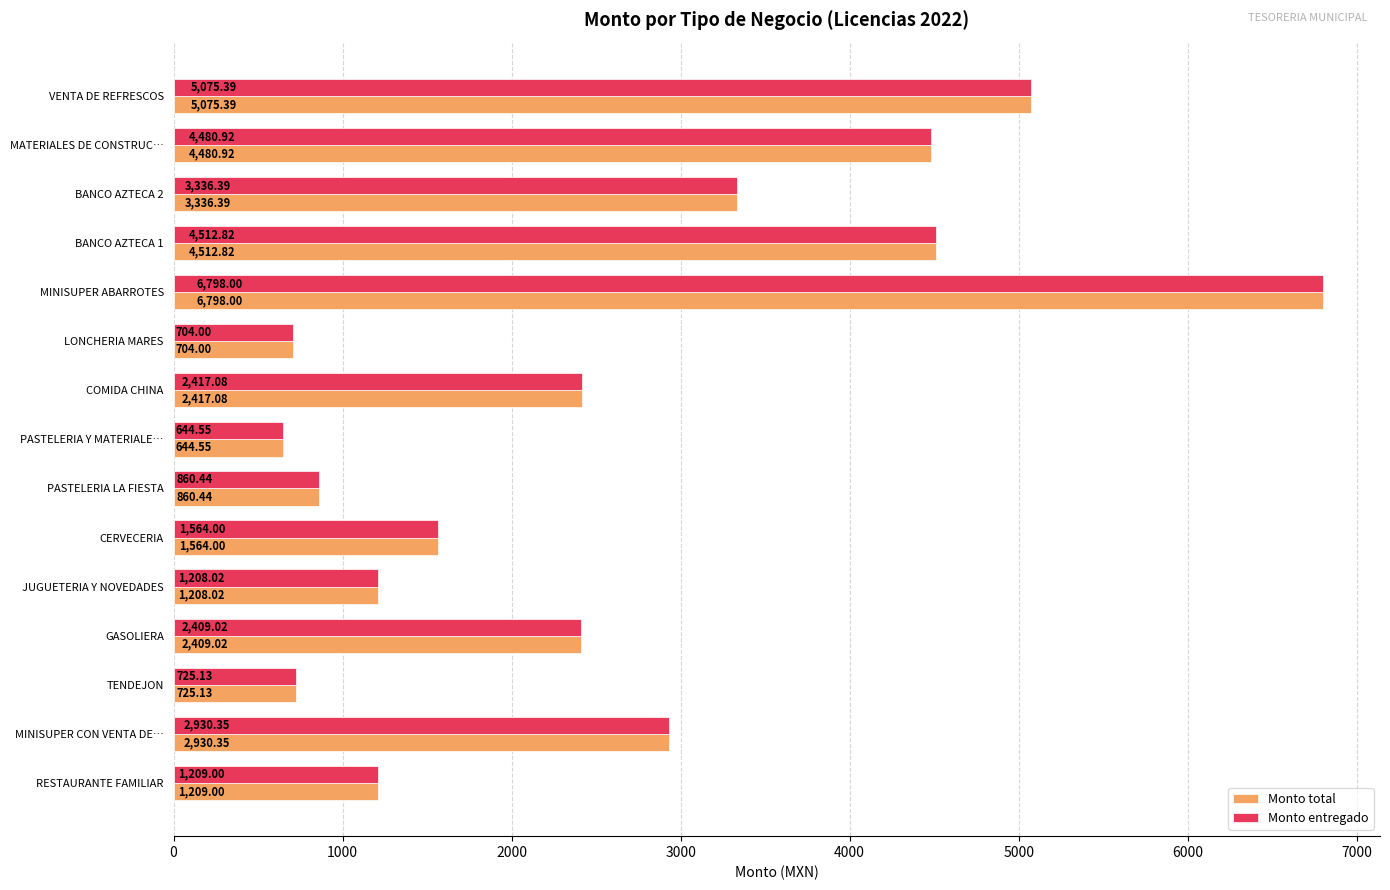

Count the number of data series in this chart.

2